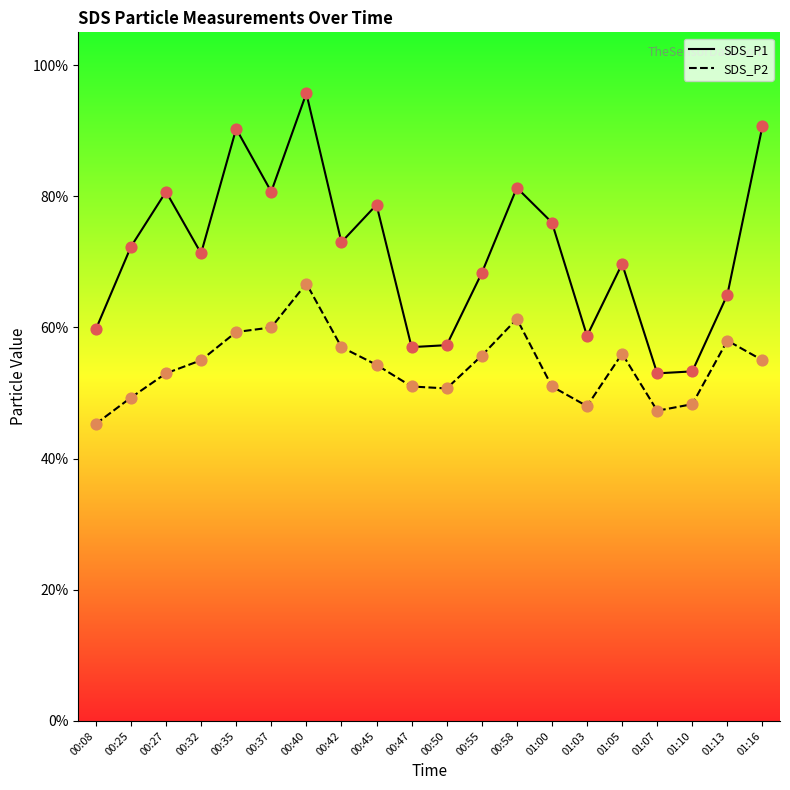

At how many categories does at least one series exceed 6?

14